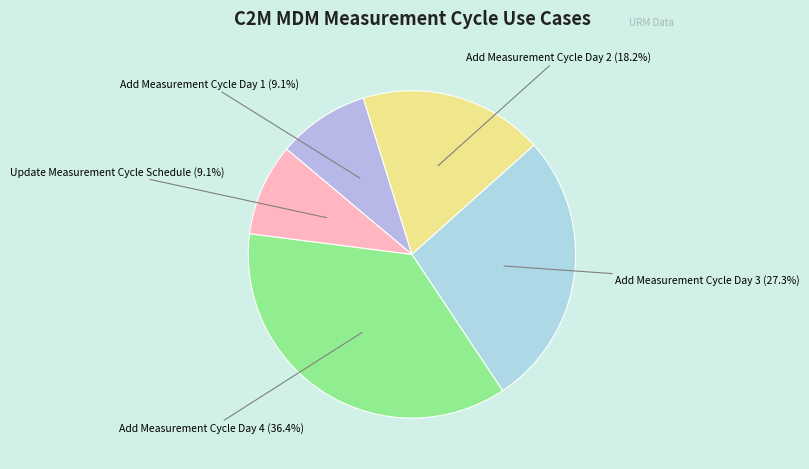

Combined, what portion of the pie is Add Measurement Cycle Day 3 and Update Measurement Cycle Schedule?

36.4%